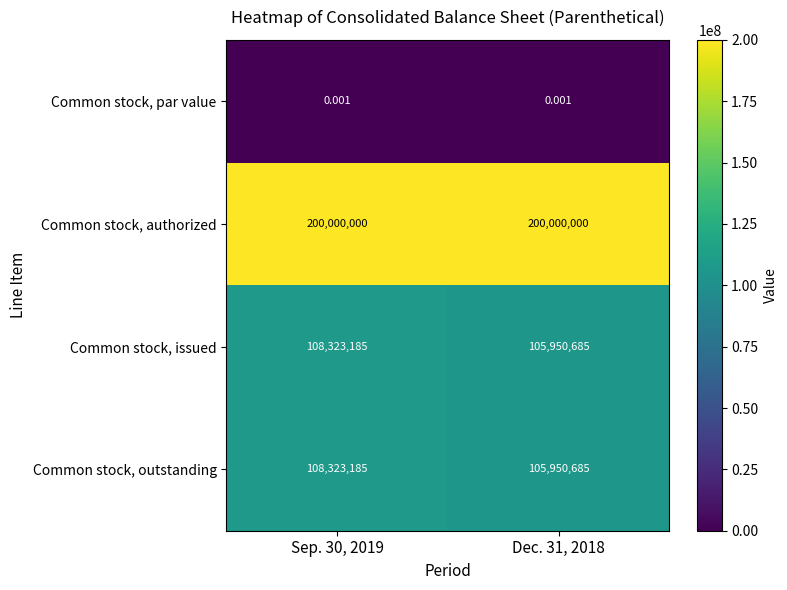

Which series has the largest total across all categories?

Common stock, authorized